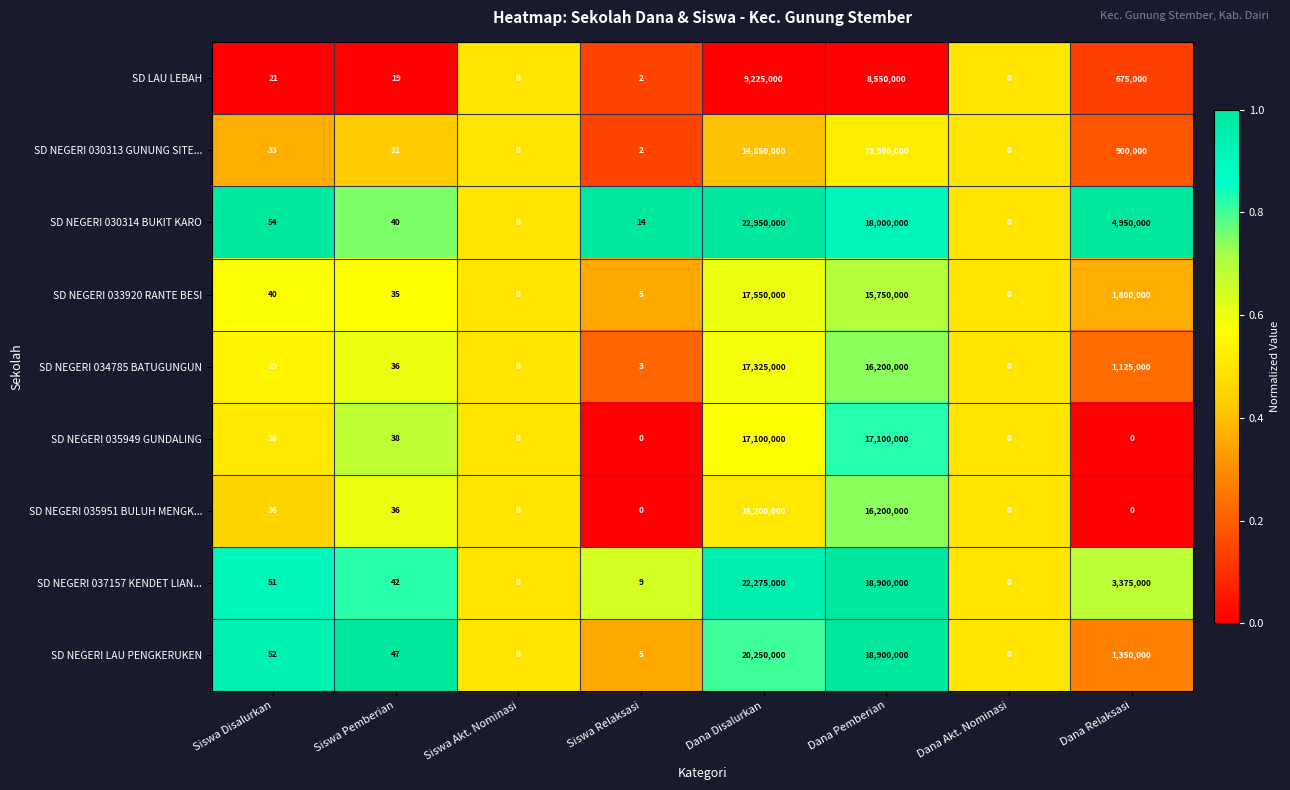

Rank the series by their maximum value, from highest to lowest.

SD NEGERI 030314 BUKIT KARO, SD NEGERI 037157 KENDET LIAN..., SD NEGERI LAU PENGKERUKEN, SD NEGERI 033920 RANTE BESI, SD NEGERI 034785 BATUGUNGUN, SD NEGERI 035949 GUNDALING, SD NEGERI 035951 BULUH MENGK..., SD NEGERI 030313 GUNUNG SITE..., SD LAU LEBAH